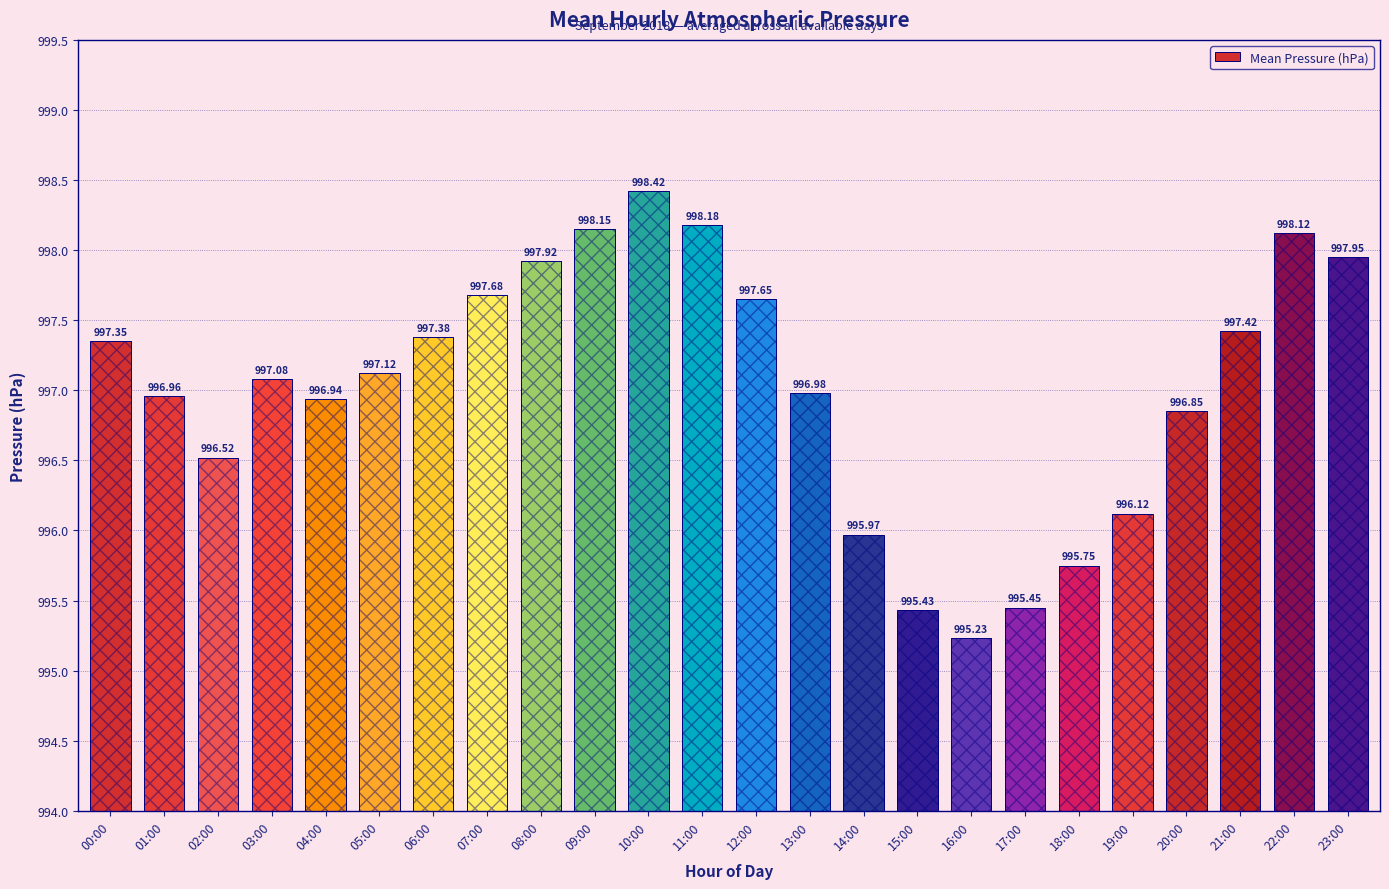

Does the chart contain stacked bars?

No